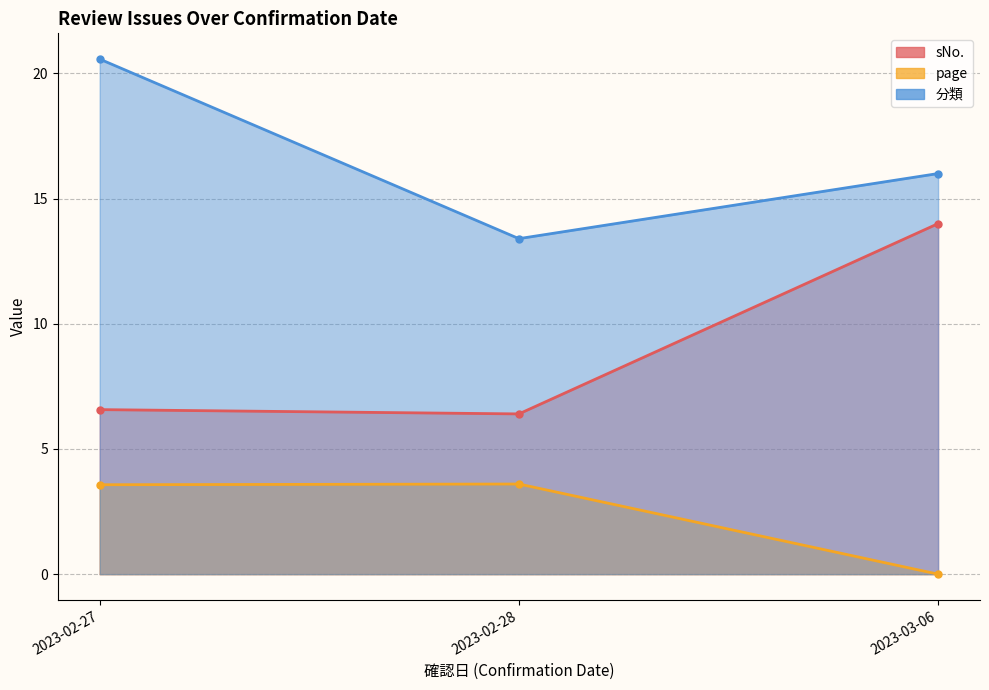

What are all the series names shown in the legend?

sNo., page, 分類